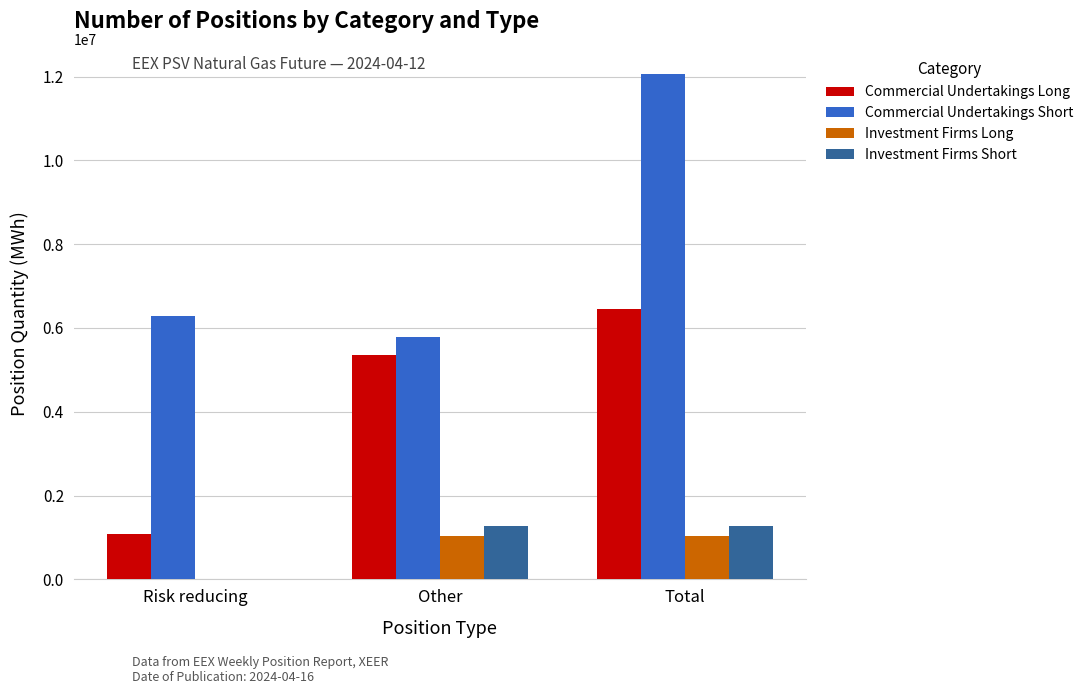

What are all the series names shown in the legend?

Commercial Undertakings Long, Commercial Undertakings Short, Investment Firms Long, Investment Firms Short